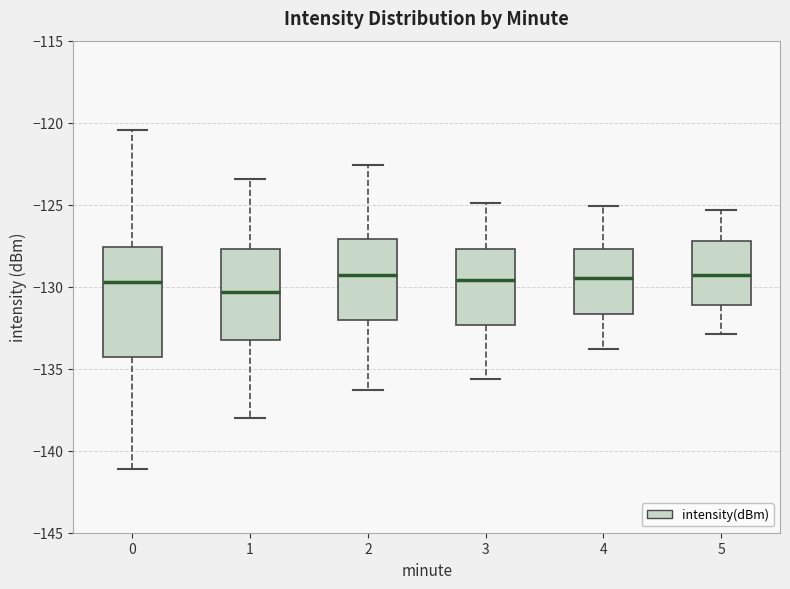

Reading left to right, read every box against the y-axis: the position of its median line, the range the box covers, and the ends of its whiskers. The values are not printed on the chart, so give them approximately, as read against the axis.

0: median -129.5, box -134.5 to -127.5, whiskers -141.0 to -120.5
1: median -130.5, box -133.0 to -127.5, whiskers -138.0 to -123.5
2: median -129.5, box -132.0 to -127.0, whiskers -136.5 to -122.5
3: median -129.5, box -132.5 to -127.5, whiskers -135.5 to -125.0
4: median -129.5, box -131.5 to -127.5, whiskers -134.0 to -125.0
5: median -129.5, box -131.0 to -127.0, whiskers -133.0 to -125.5